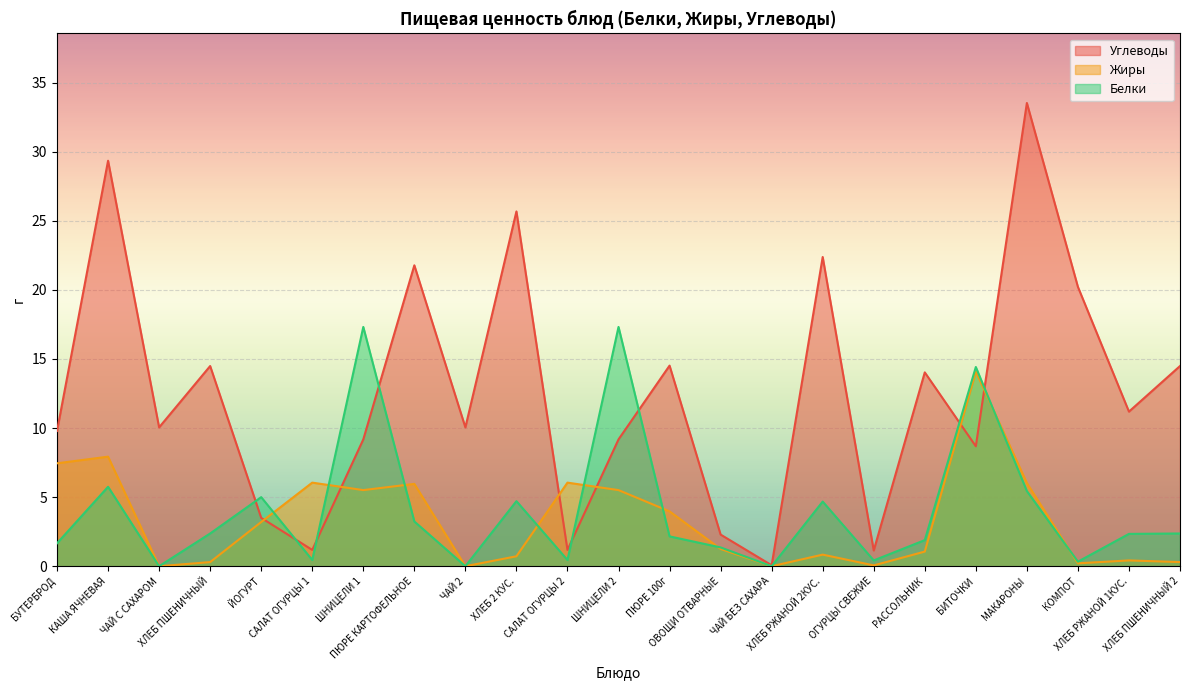

Reading right to left, what are all the values shown in this chart?

Углеводы: 14.5	11.2	20.2	33.5	8.7	14.0	1.1	22.4	0.1	2.3	14.5	9.2	1.2	25.7	10.1	21.8	9.2	1.2	3.5	14.5	10.1	29.4	9.8
Жиры: 0.3	0.4	0.2	6.0	14.1	1.1	0.1	0.8	0.0	1.2	4.0	5.5	6.0	0.7	0.0	6.0	5.5	6.0	3.2	0.3	0.0	7.9	7.5
Белки: 2.4	2.3	0.3	5.4	14.4	1.9	0.4	4.7	0.0	1.4	2.2	17.3	0.5	4.7	0.0	3.2	17.3	0.5	5.0	2.4	0.0	5.8	1.7